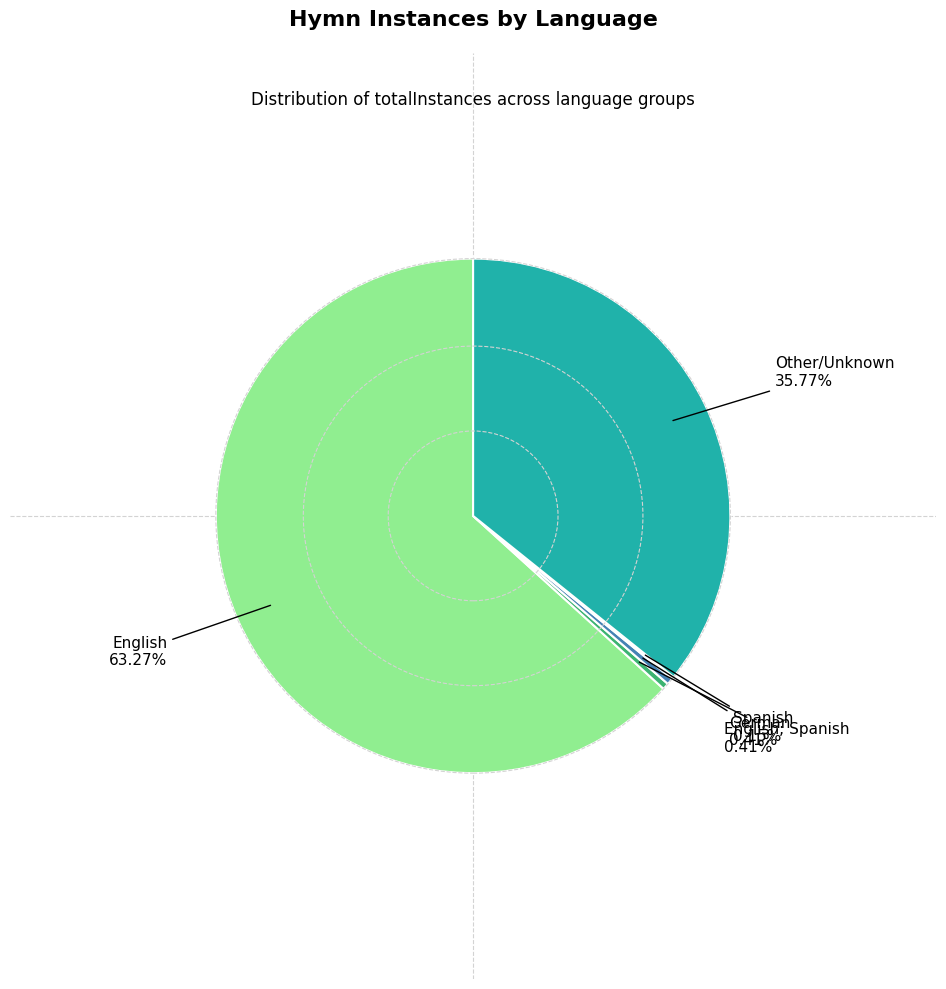

Does any single category account for the majority?

Yes